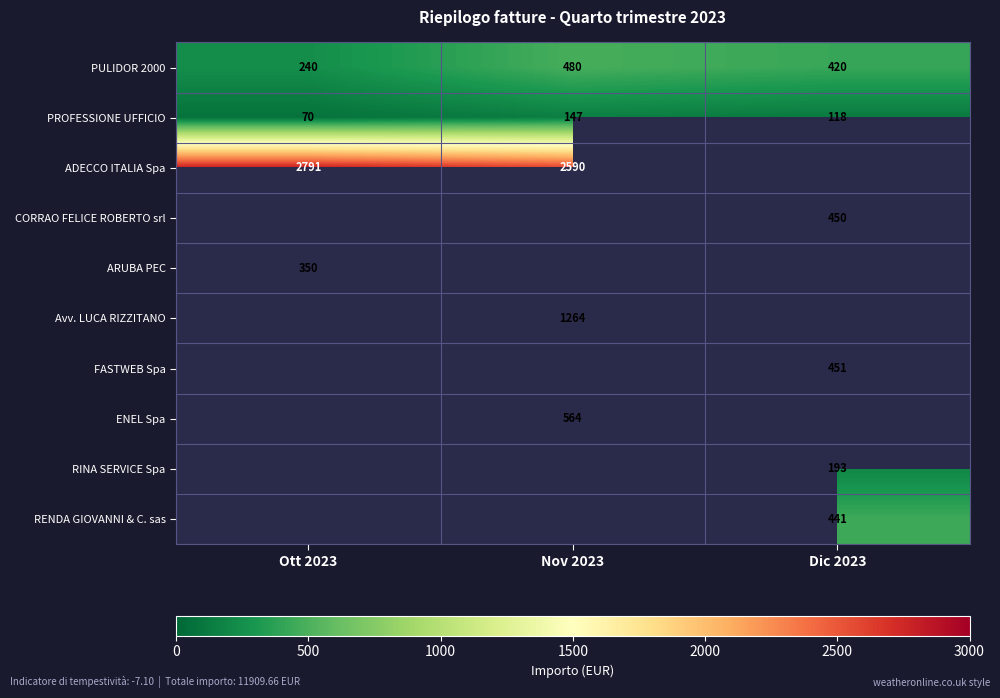

How many distinct data groups are displayed?

10